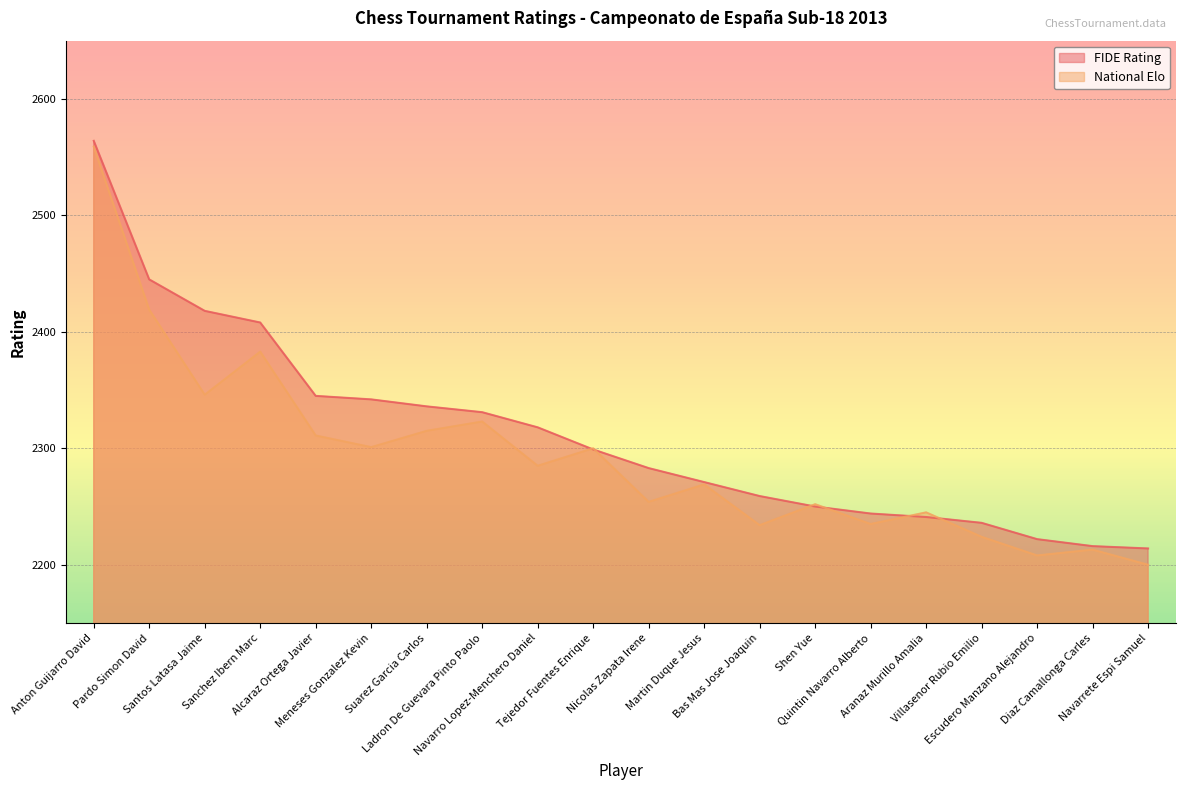

At how many categories does at least one series exceed 2316?

9